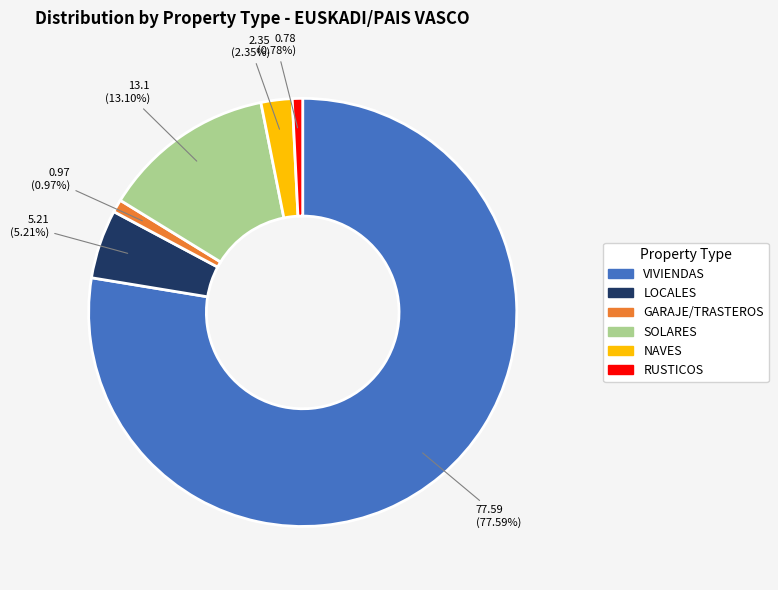

How much of the chart is everything except LOCALES?

94.8%